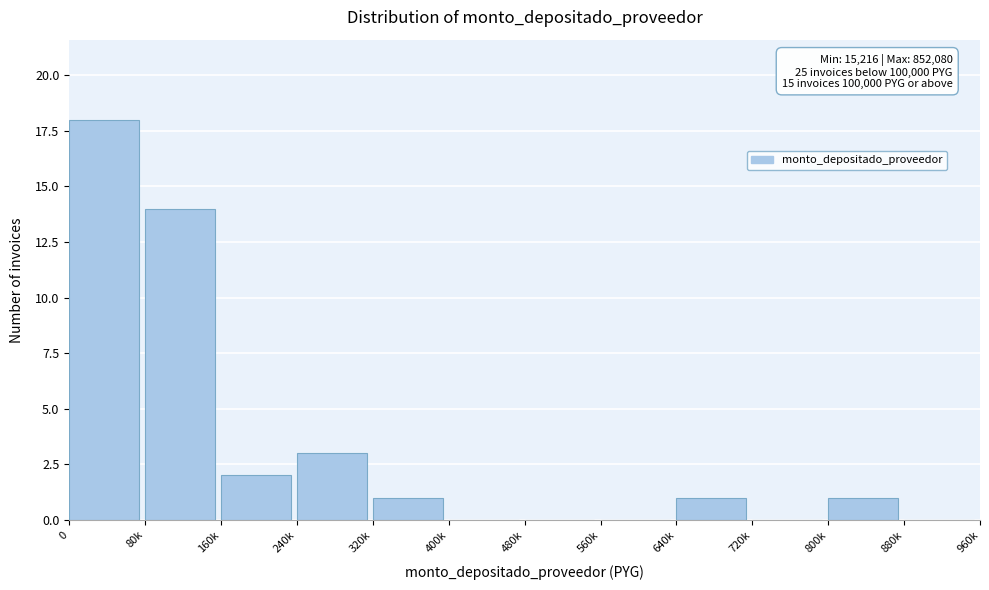

Reading right to left, list all the values displayed in this chart.

880k=0	800k=1	720k=0	640k=1	560k=0	480k=0	400k=0	320k=1	240k=3	160k=2	80k=14	0=18